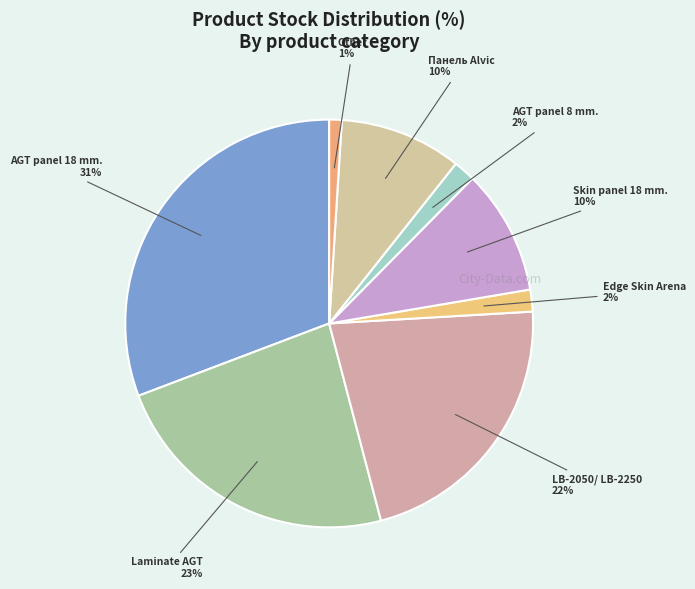

Do Skin panel 18 mm. and AGT panel 8 mm. together represent more than half of the pie?

No